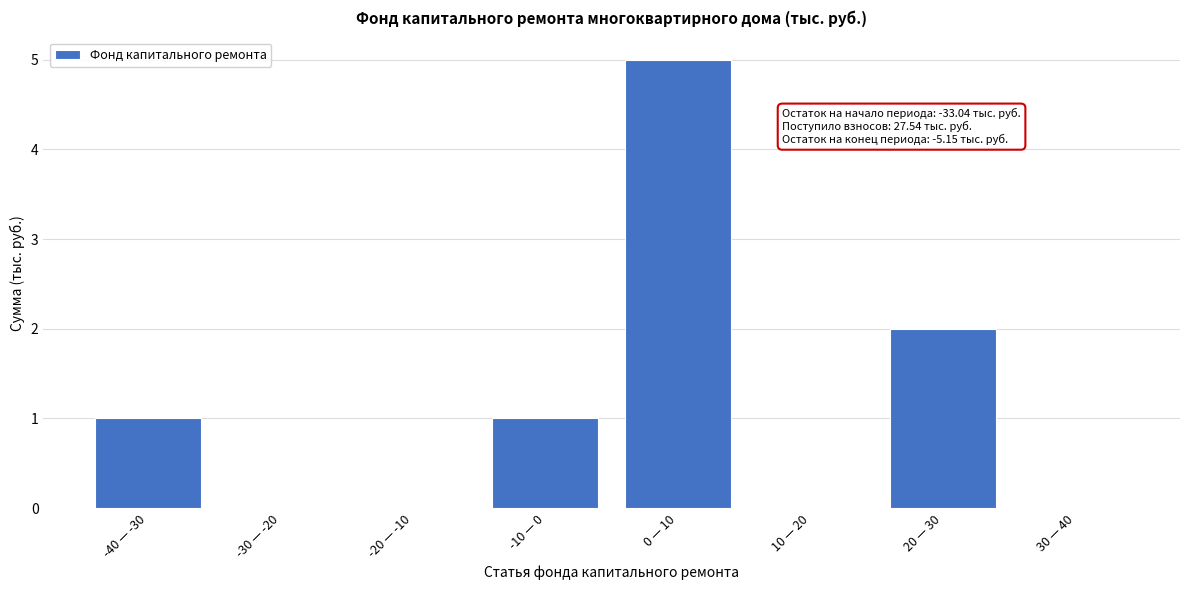

Reading left to right, extract all data points from this chart.

-40 — -30=1	-30 — -20=0	-20 — -10=0	-10 — 0=1	0 — 10=5	10 — 20=0	20 — 30=2	30 — 40=0